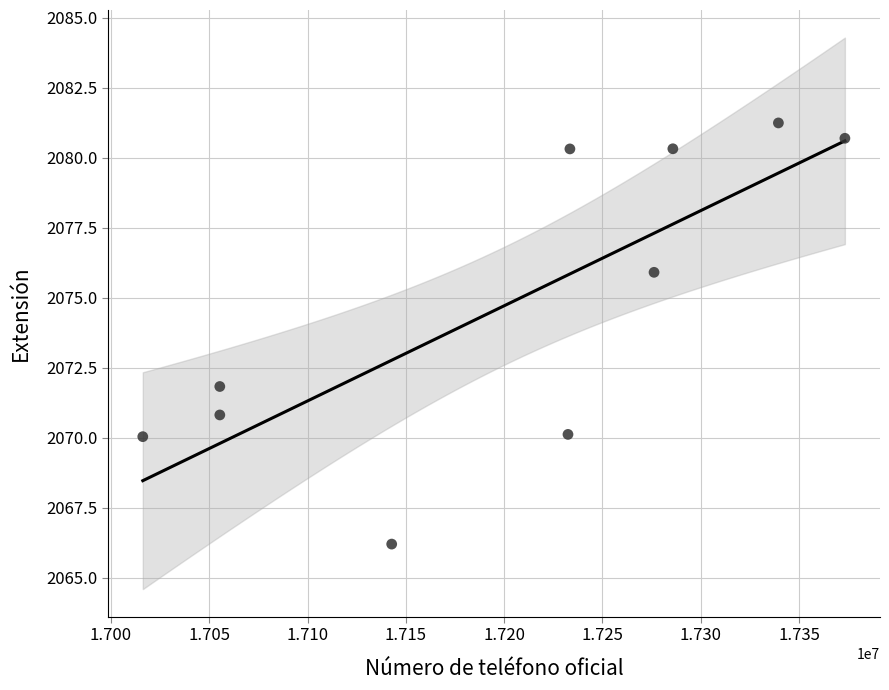

What Y value in the scatter plot is closest to 2073?

2071.8